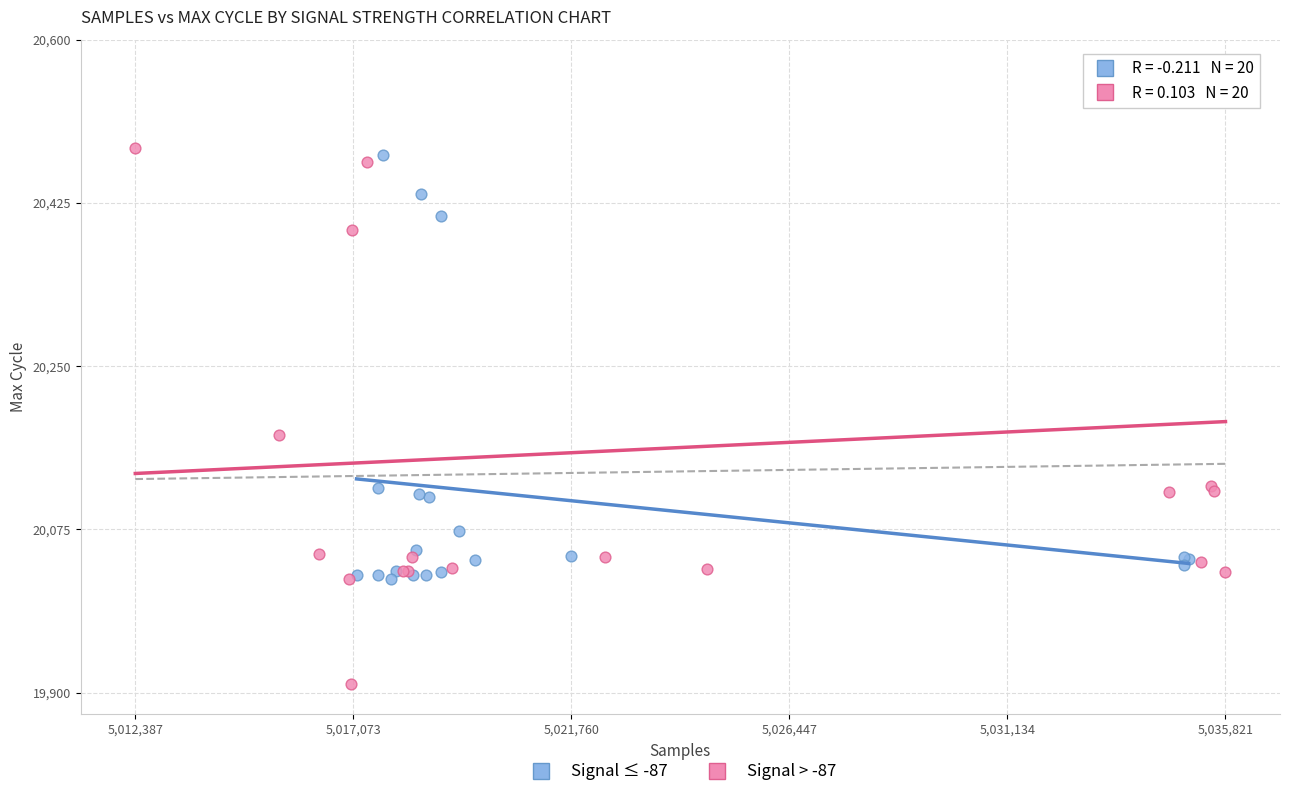

Which series has the widest spread of Y values?

Signal > -87